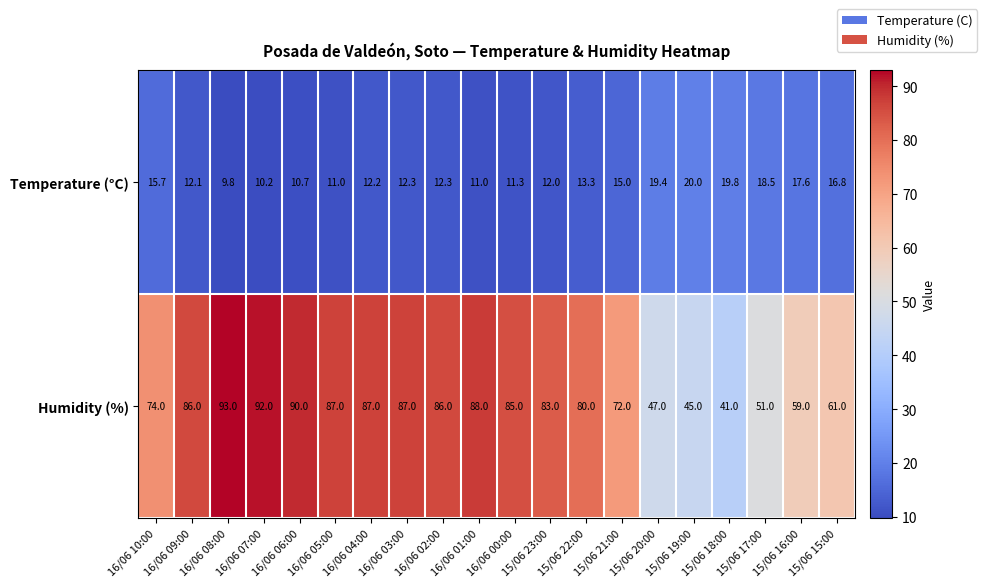

What is the spread (max minus min) of values at 16/06 08:00?

83.2